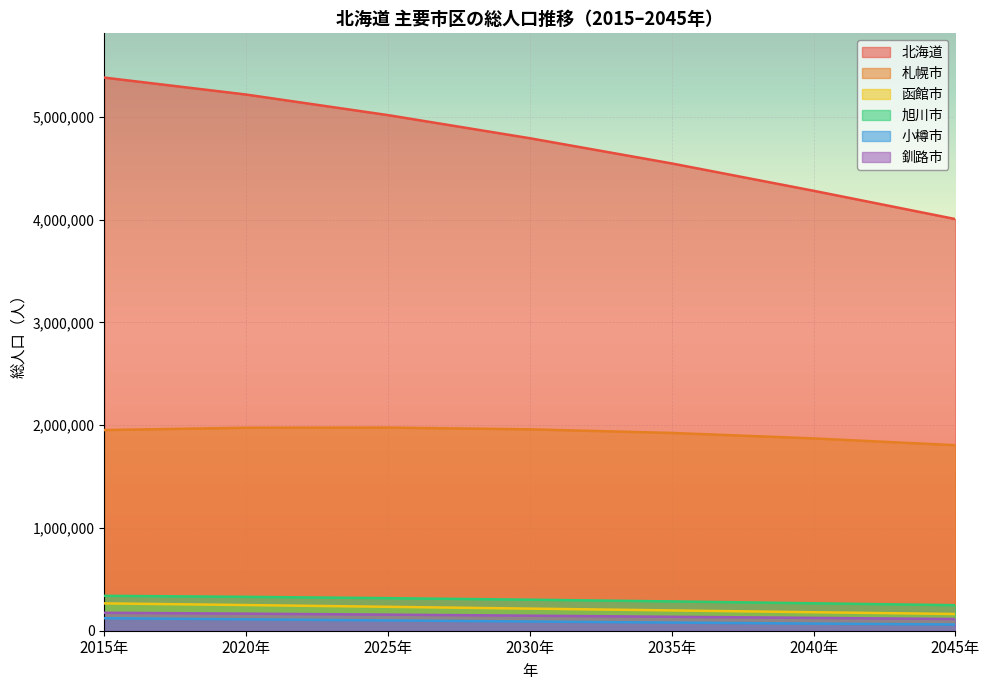

Where does the 釧路市 series first go above 146422?

2015年